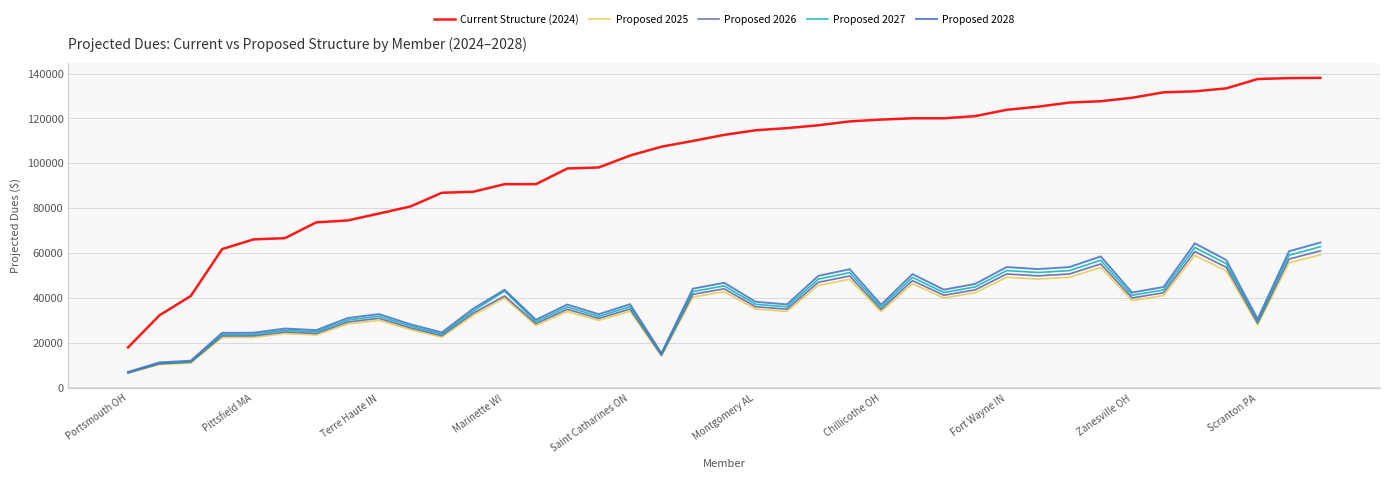

Which series has the largest total across all categories?

Current Structure (2024)